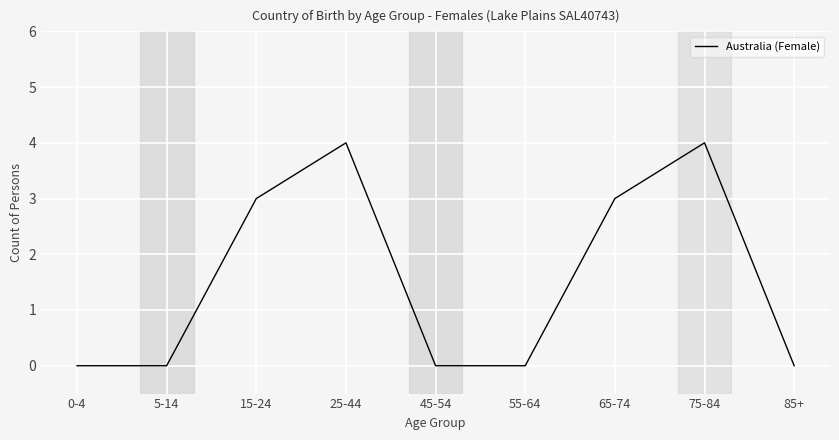

The chart shows a value of 1 at 45-54. True or false?

False